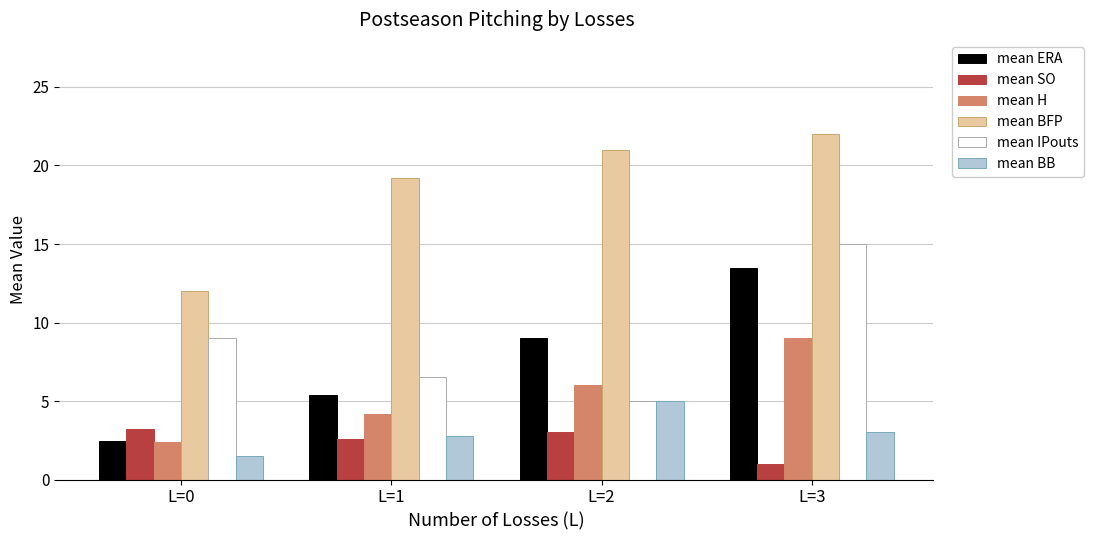

At how many categories does at least one series exceed 1?

4